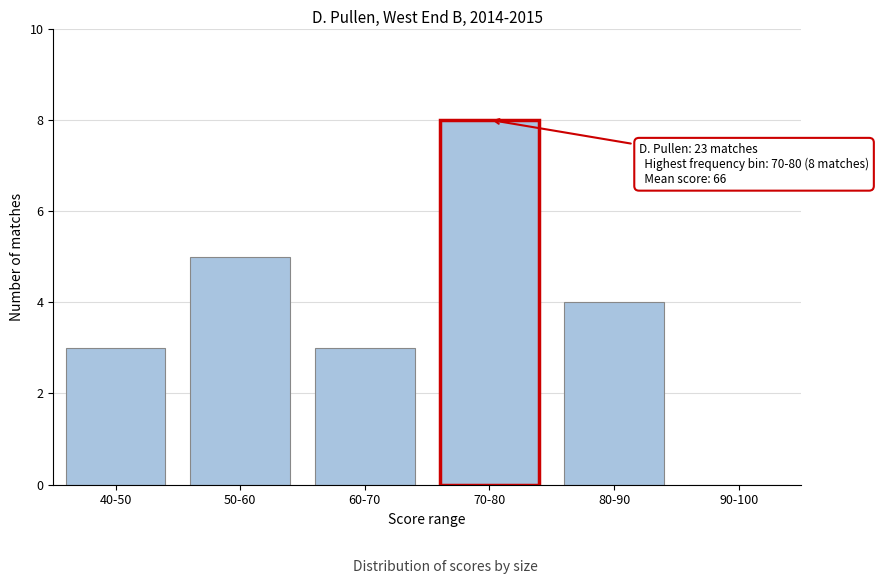

Reading left to right, list all the values displayed in this chart.

40-50=3	50-60=5	60-70=3	70-80=8	80-90=4	90-100=0